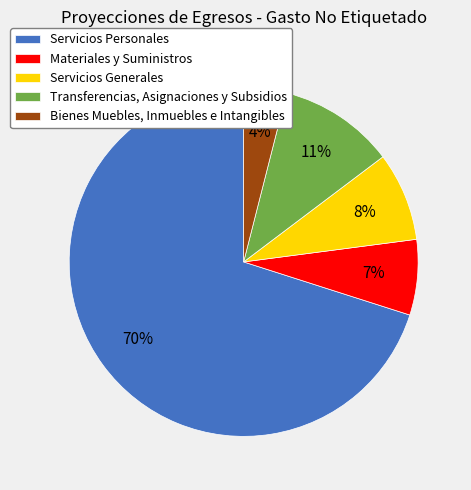

Combined, do Materiales y Suministros and Servicios Personales account for over 50%?

Yes